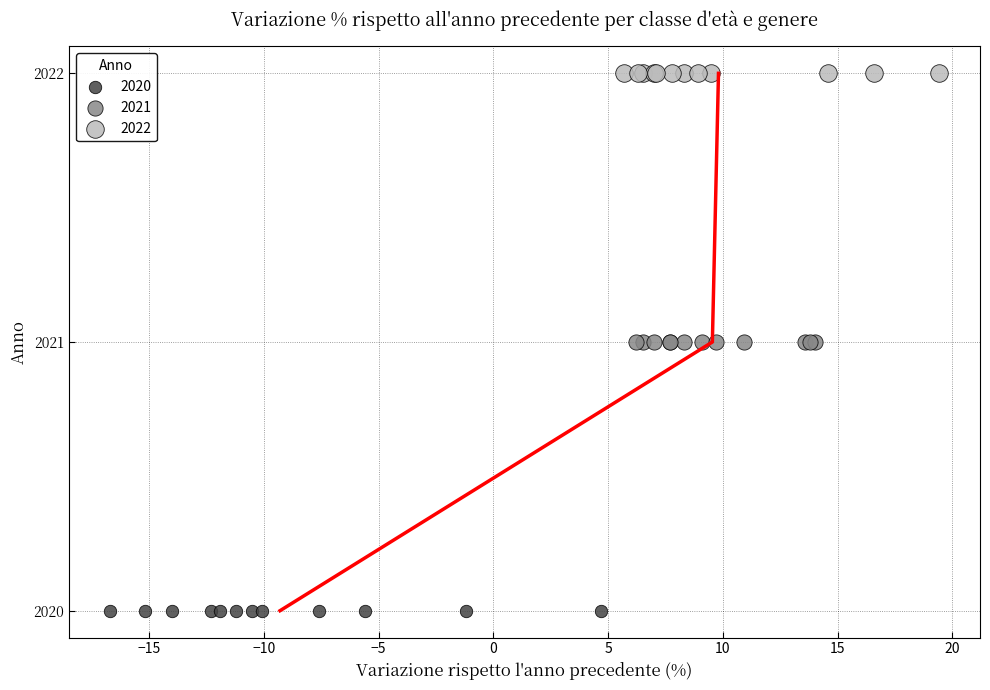

Which series contains the highest Y value?

2022